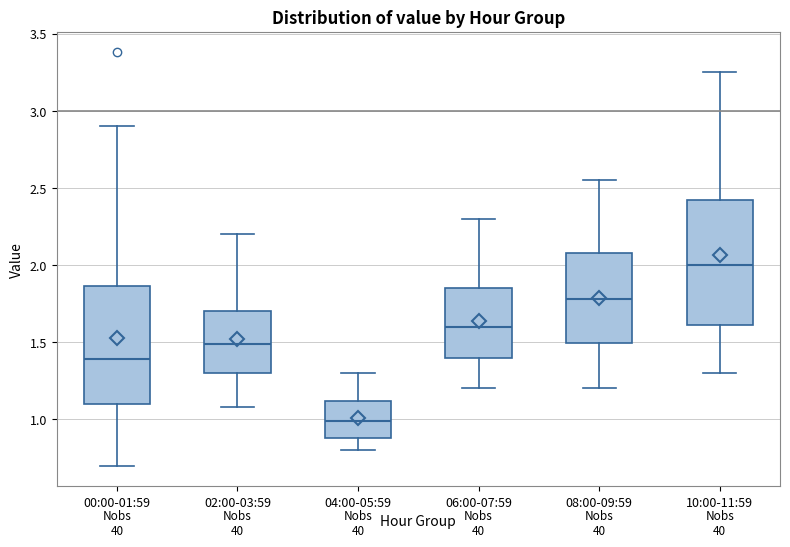

Which box's median line is the lowest?

04:00-05:59